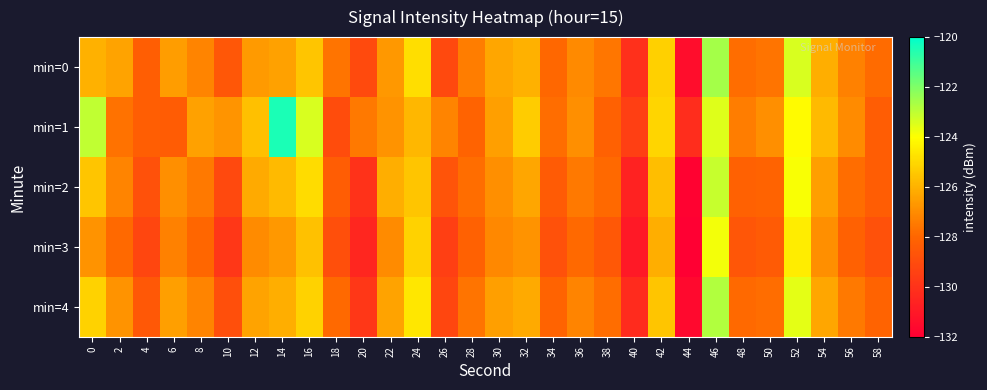

Reading right to left, extract all data points from this chart.

min=0: 58=-127.9	56=-127.3	54=-126.1	52=-123.4	50=-127.6	48=-127.8	46=-122.6	44=-131.5	42=-125.2	40=-130.1	38=-127.6	36=-127.1	34=-128.0	32=-126.0	30=-126.3	28=-127.4	26=-129.1	24=-124.8	22=-126.7	20=-129.1	18=-127.6	16=-125.5	14=-126.4	12=-126.6	10=-128.5	8=-127.2	6=-126.5	4=-128.3	2=-126.4	0=-126.0
min=1: 58=-128.3	56=-127.0	54=-125.8	52=-124.1	50=-126.9	48=-127.4	46=-123.5	44=-130.2	42=-125.1	40=-129.5	38=-128.2	36=-126.9	34=-127.8	32=-125.3	30=-126.5	28=-128.1	26=-127.2	24=-125.9	22=-126.8	20=-127.5	18=-129.0	16=-123.4	14=-120.4	12=-125.7	10=-126.8	8=-126.5	6=-128.4	4=-128.3	2=-127.6	0=-123.0
min=2: 58=-128.3	56=-127.8	54=-126.5	52=-123.9	50=-128.1	48=-128.2	46=-123.1	44=-131.9	42=-125.7	40=-130.6	38=-127.9	36=-127.5	34=-128.4	32=-126.3	30=-126.9	28=-127.8	26=-128.7	24=-125.5	22=-126.1	20=-130.0	18=-128.3	16=-124.9	14=-125.8	12=-126.2	10=-129.1	8=-127.5	6=-126.9	4=-128.8	2=-127.2	0=-125.5
min=3: 58=-128.8	56=-128.2	54=-126.9	52=-124.5	50=-128.4	48=-128.6	46=-123.8	44=-132.3	42=-126.1	40=-131.0	38=-128.5	36=-127.9	34=-128.8	32=-126.8	30=-127.1	28=-128.2	26=-129.5	24=-125.2	22=-127.0	20=-130.5	18=-128.9	16=-125.6	14=-126.7	12=-127.0	10=-129.8	8=-128.0	6=-127.3	4=-129.2	2=-127.9	0=-126.8
min=4: 58=-128.1	56=-127.5	54=-126.3	52=-123.6	50=-127.8	48=-127.9	46=-122.8	44=-131.6	42=-125.5	40=-130.3	38=-127.8	36=-127.2	34=-128.1	32=-126.2	30=-126.5	28=-127.6	26=-129.2	24=-124.6	22=-126.4	20=-129.8	18=-127.9	16=-125.2	14=-126.1	12=-126.4	10=-128.9	8=-127.2	6=-126.5	4=-128.5	2=-126.8	0=-125.2